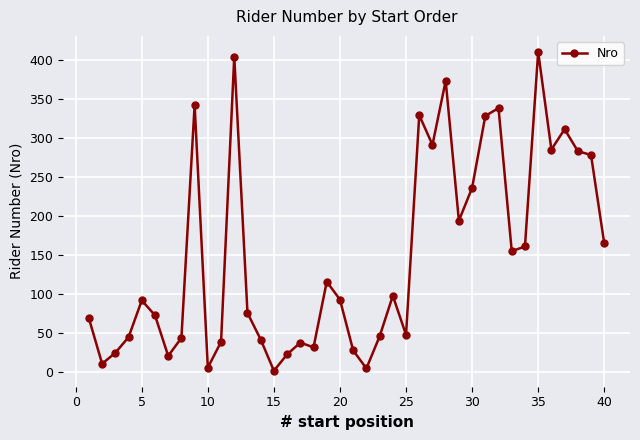

What is the average value?

149